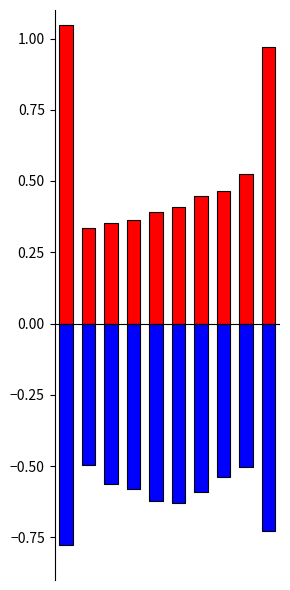

How many series are shown in this chart?

2